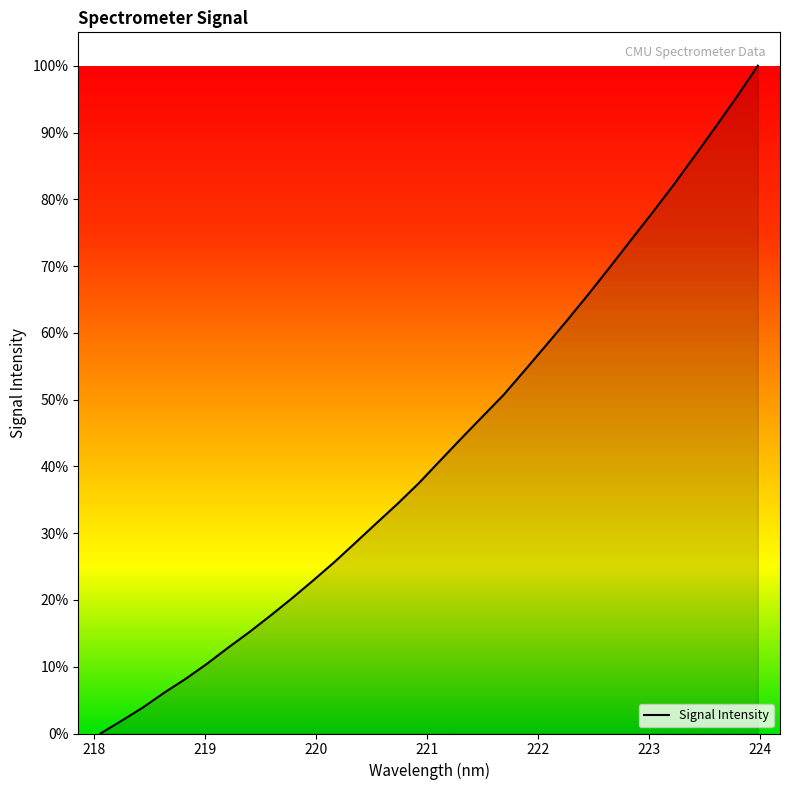

What is the greatest value displayed?

100.0